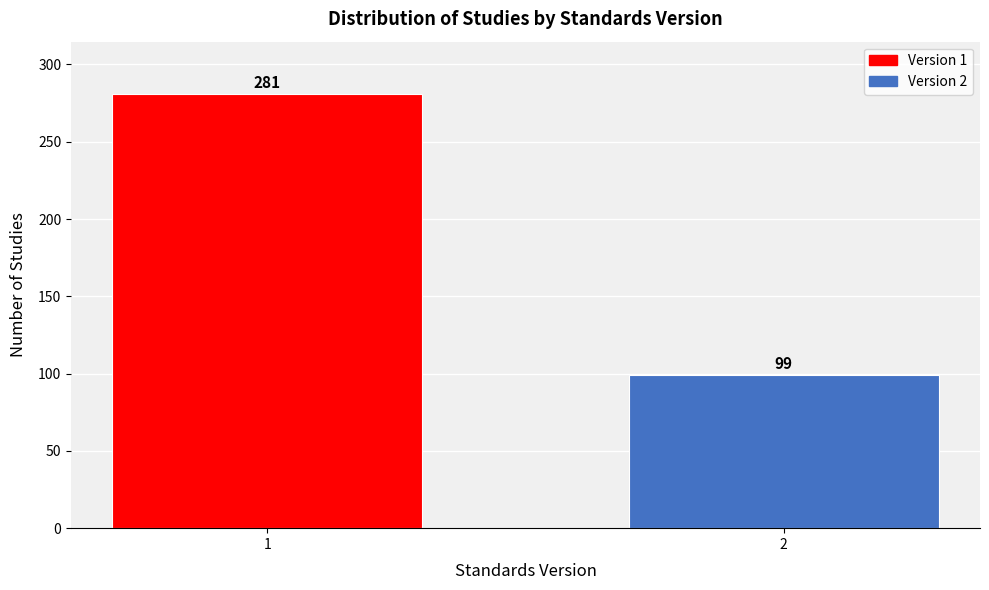

Reading left to right, what are all the values shown in this chart?

281	99